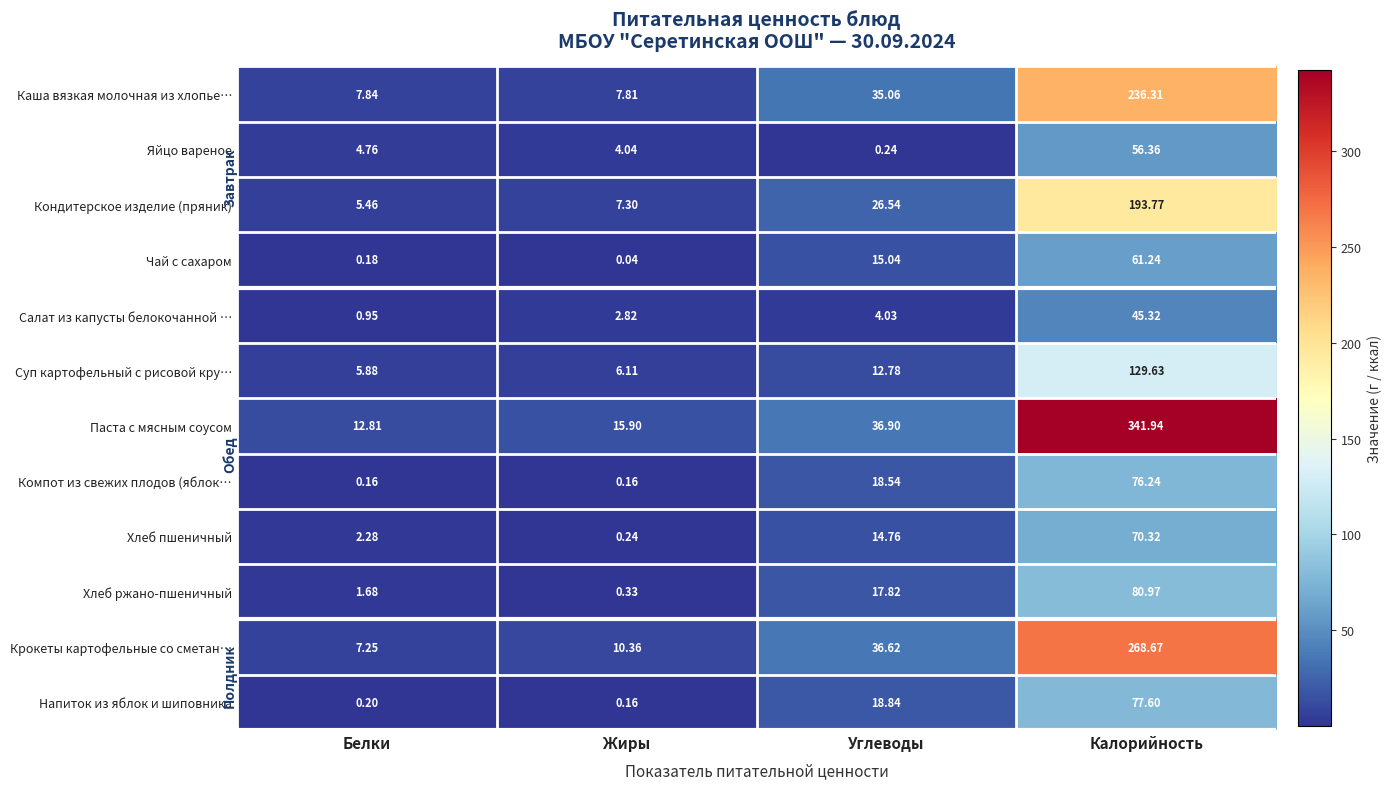

Between Углеводы and Калорийность, which series saw the biggest shift?

Паста с мясным соусом